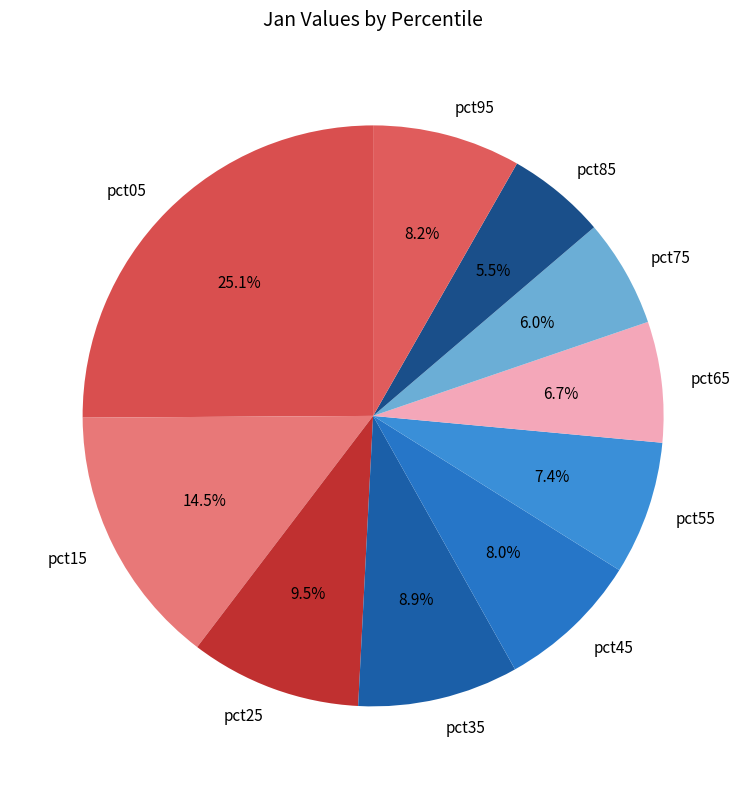

Which slice is the largest?

pct05